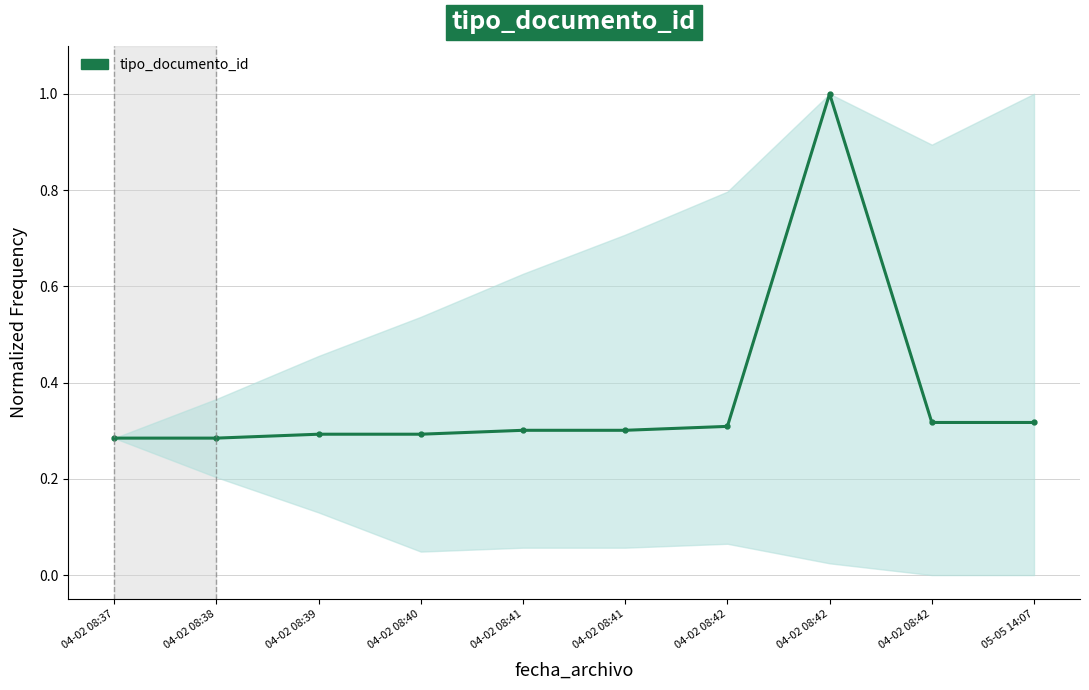

The chart shows a value of 0.3 at 05-05 14:07. True or false?

True